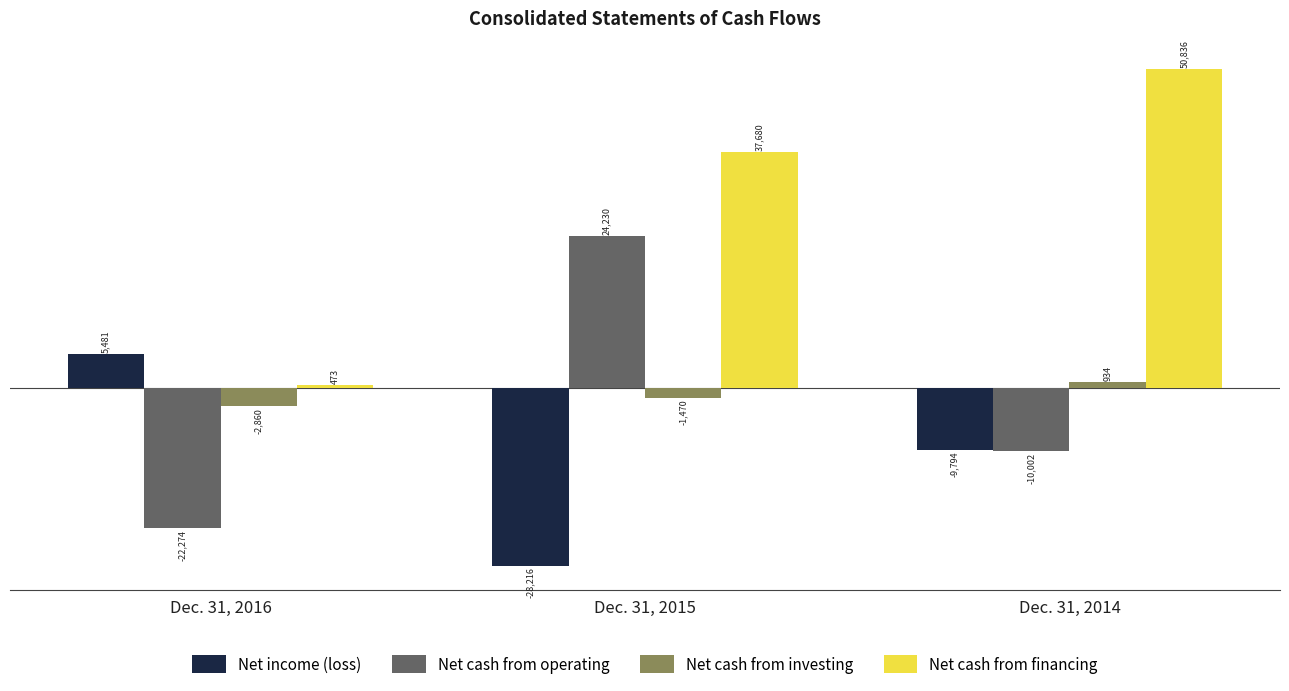

What is the difference between the Net cash from investing values at Dec. 31, 2015 and Dec. 31, 2016?

1390